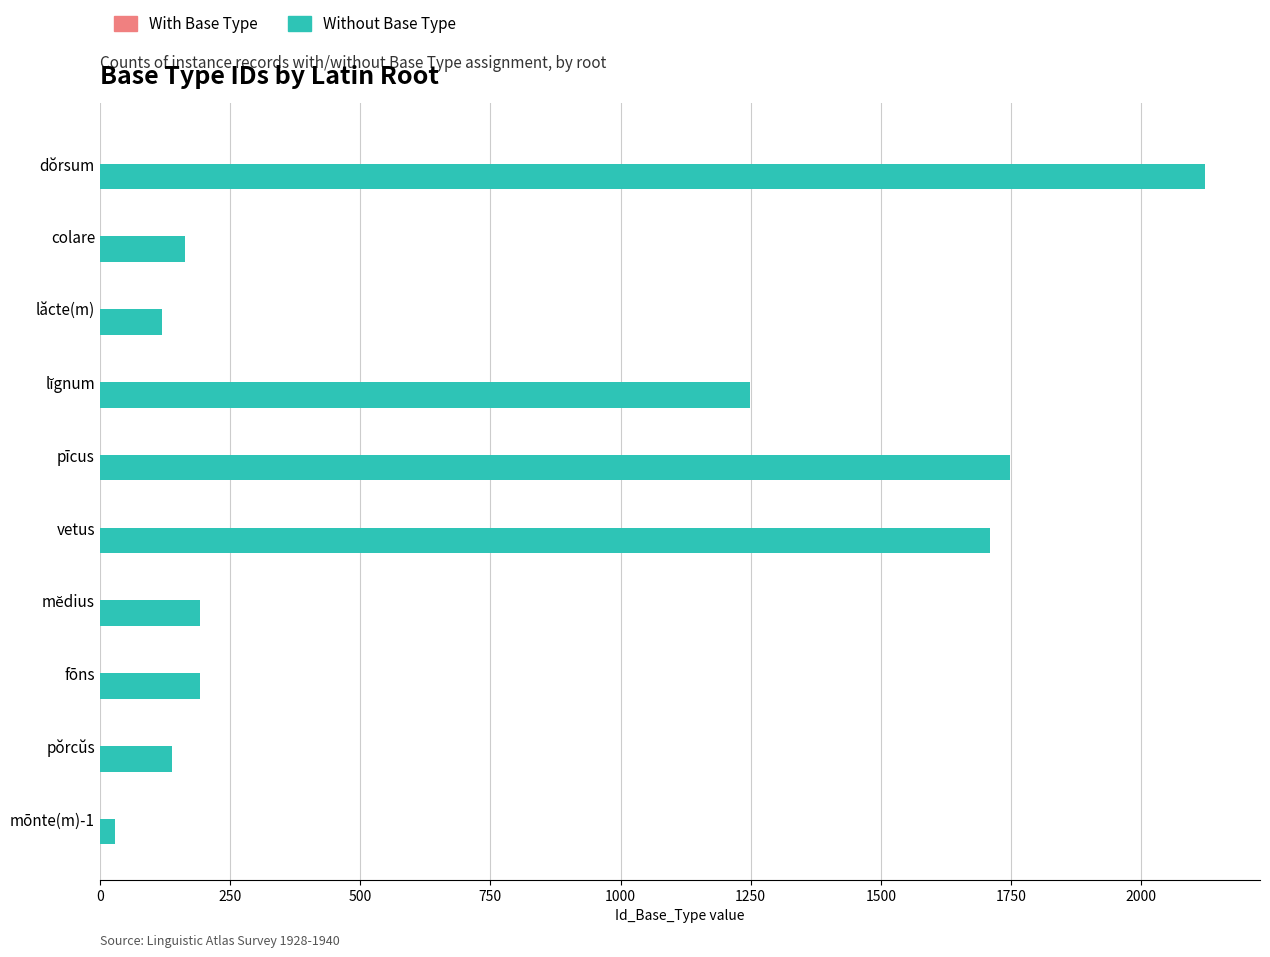

At which category is the sum across all series the highest?

dŏrsum